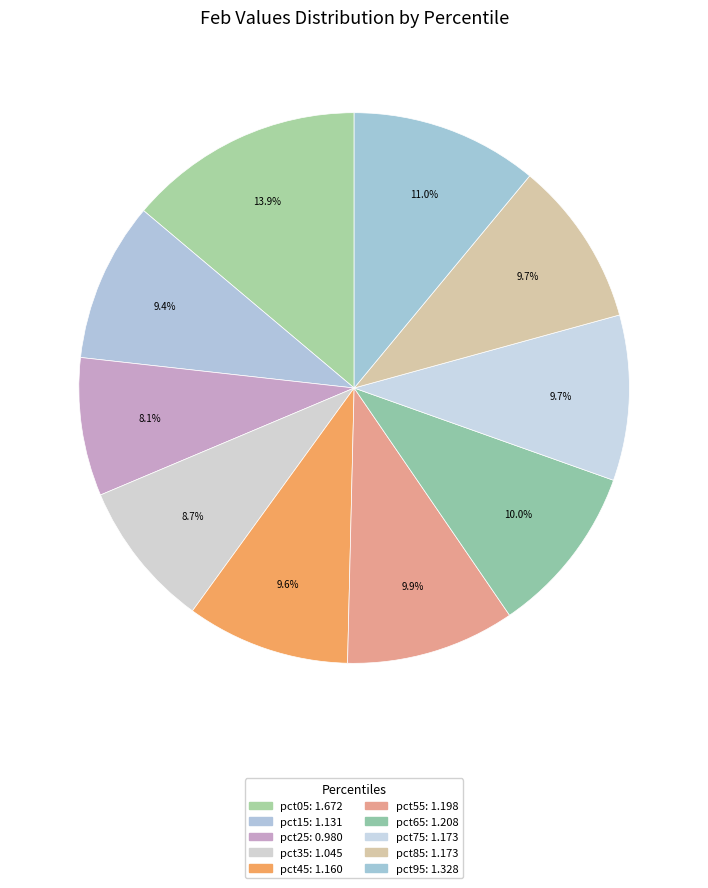

What portion of the pie excludes pct75?

90.3%